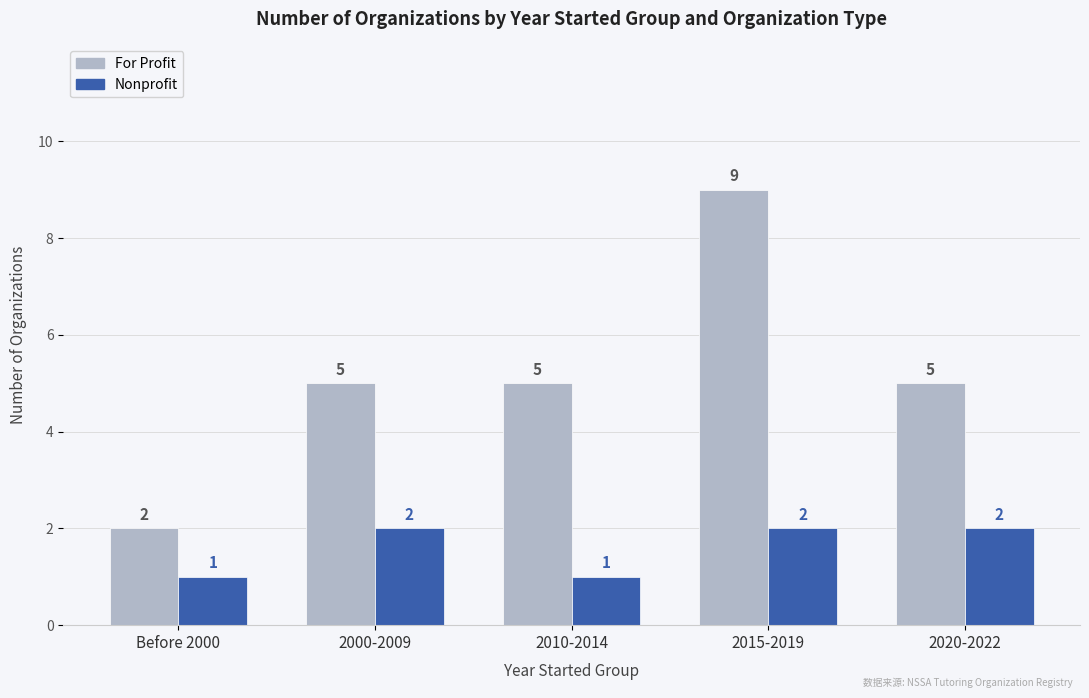

At 2010-2014, list the series in order from smallest to largest.

Nonprofit, For Profit